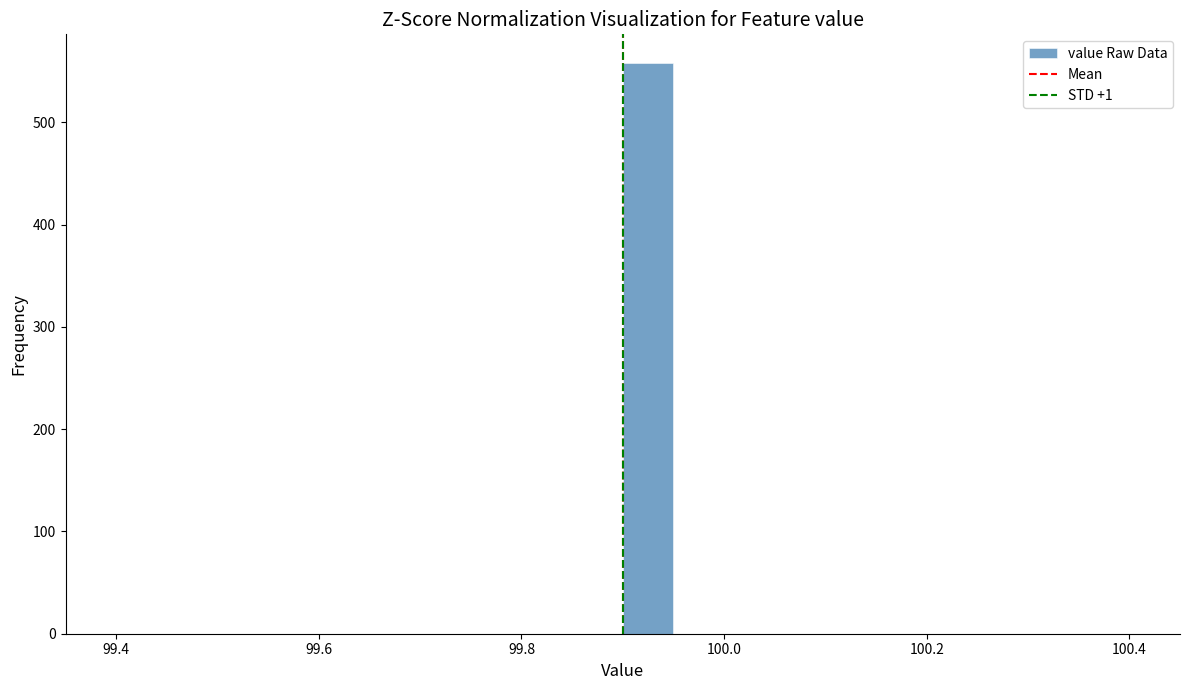

Around what value on the x-axis is the tallest bar? Give the approximate position of its centre, as read against the axis.

99.92